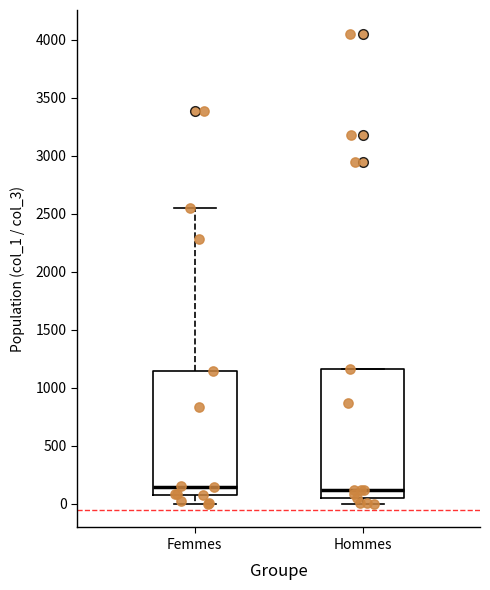

Reading left to right, transcribe this box plot: for each box, give where its median line is, the range the box spans, and where its two whiskers end, as read against the y-axis. The values are not printed on the chart, so give them approximately, as read against the axis.

Femmes: median 150, box 100 to 1150, whiskers 0 to 2550
Hommes: median 100, box 50 to 1150, whiskers 0 to 1150